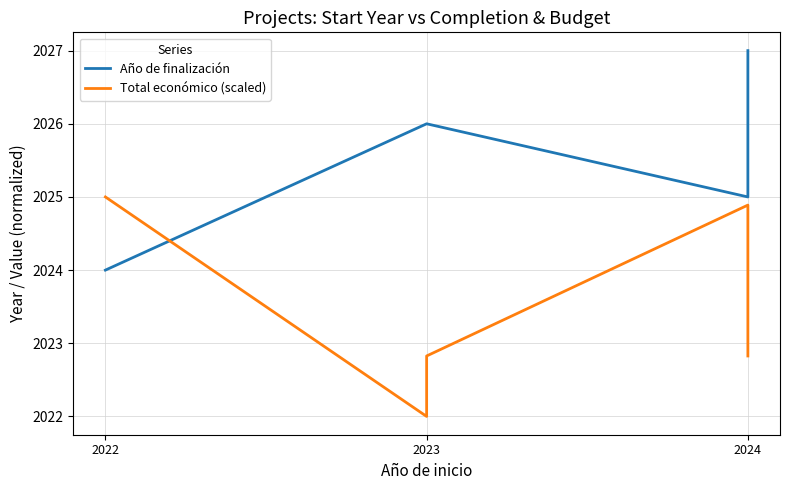

Between which two adjacent categories do Año de finalización and Total económico (scaled) first intersect?

2022 and 2023